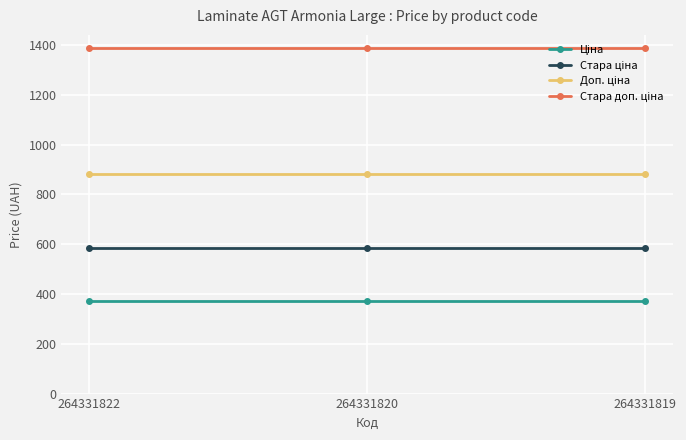

What is the greatest value displayed?

1389.5